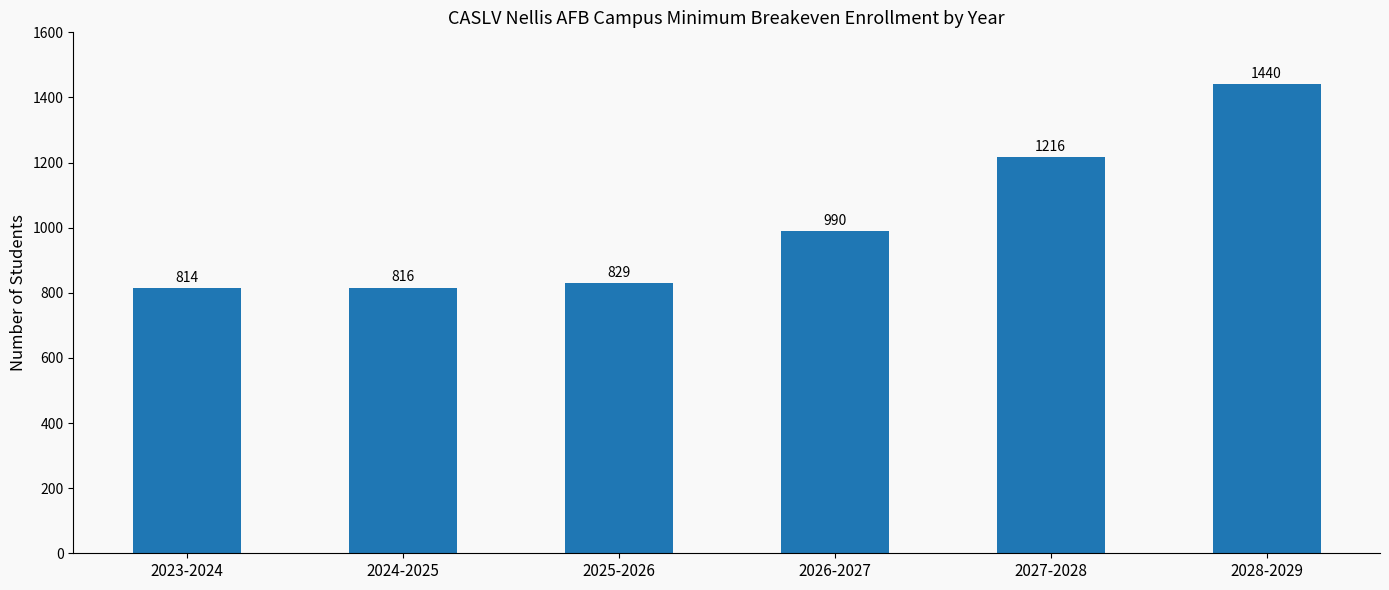

What is the average value?

1018